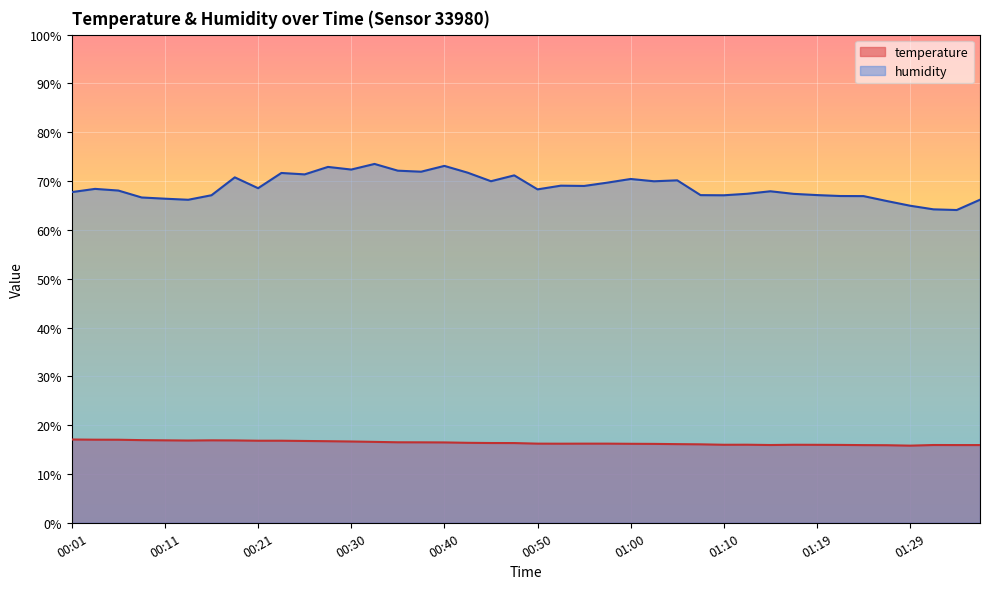

What is the smallest value displayed?

15.8